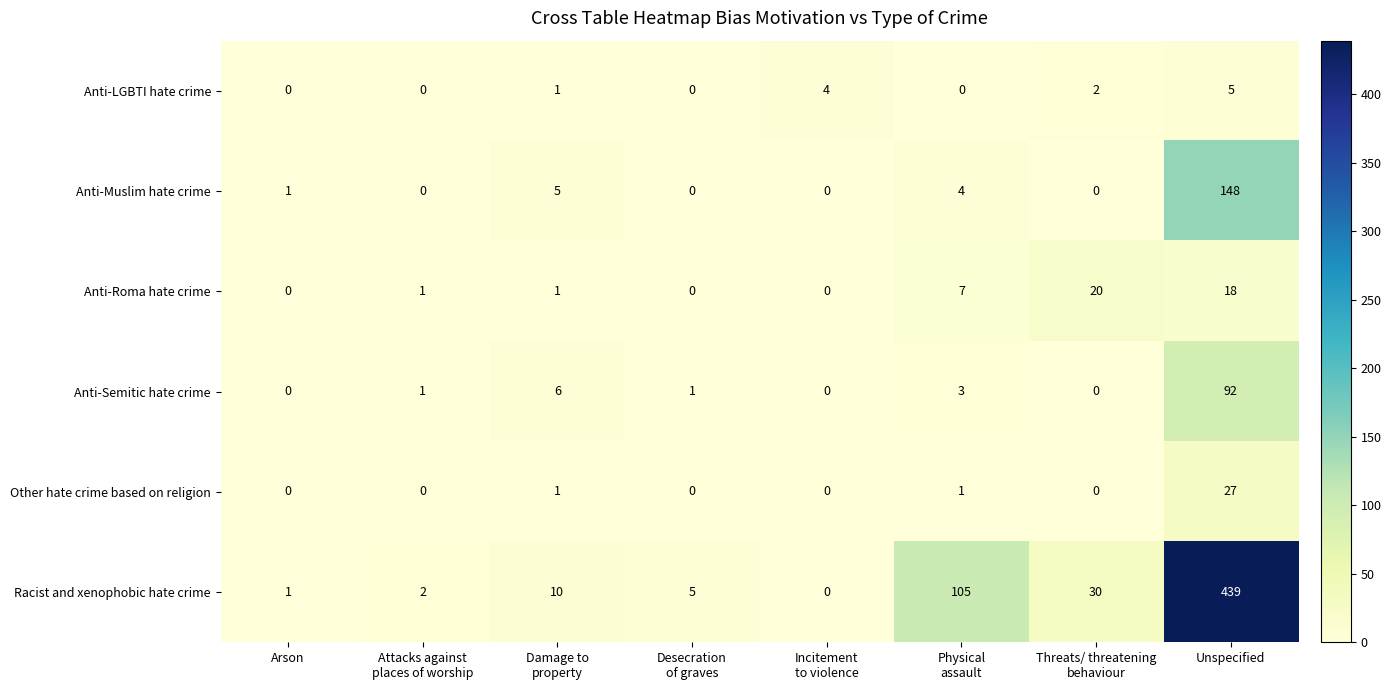

At which category is the sum across all series the highest?

Unspecified